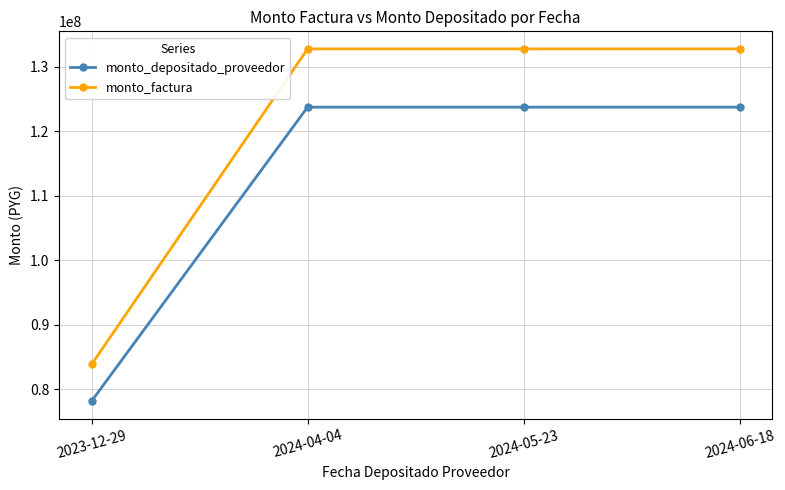

The monto_factura series shows 132754583 at 2024-06-18. True or false?

True